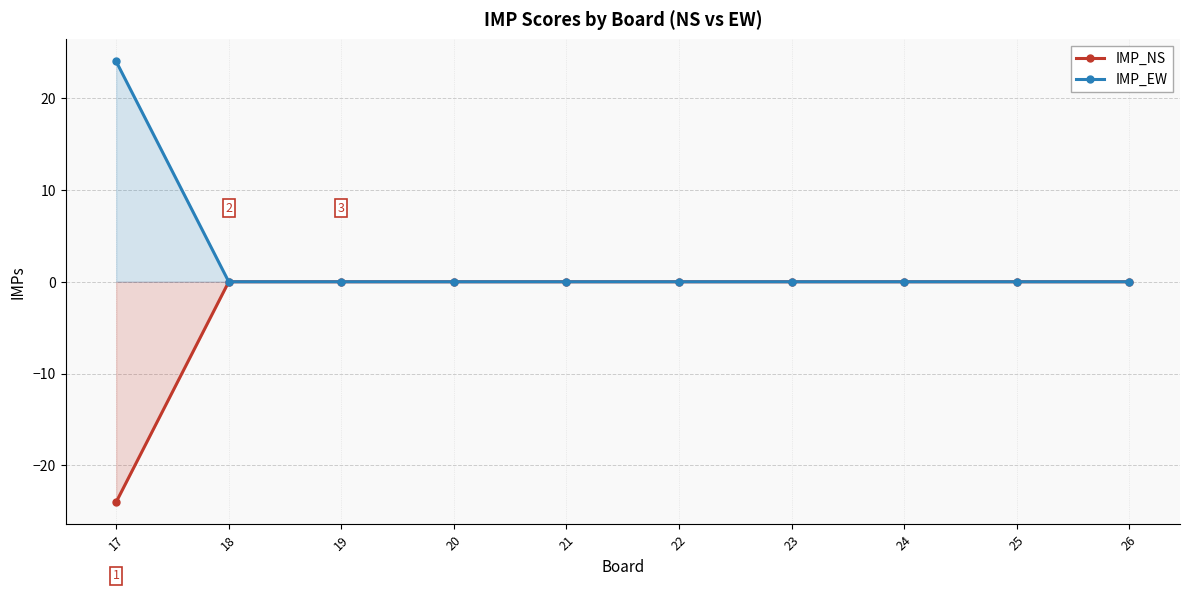

The IMP_NS series shows -11 at 20. True or false?

False